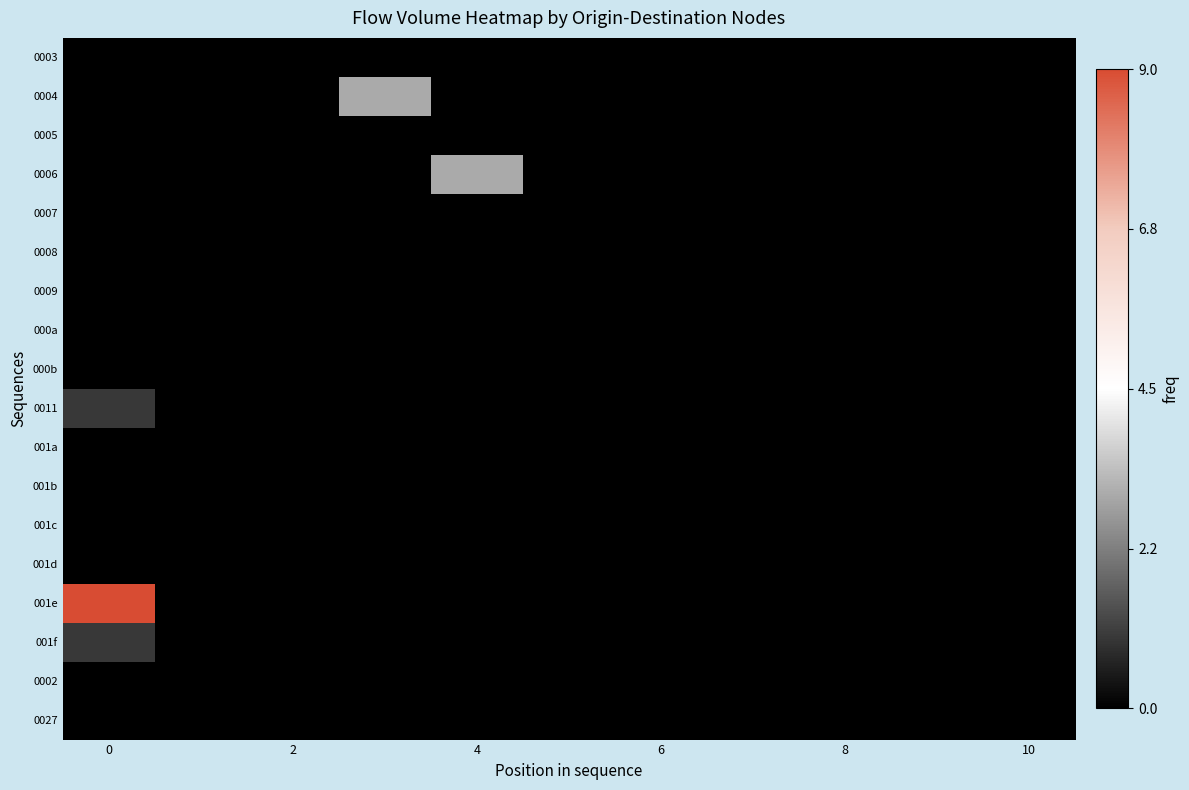

Which series has the largest total across all categories?

001e